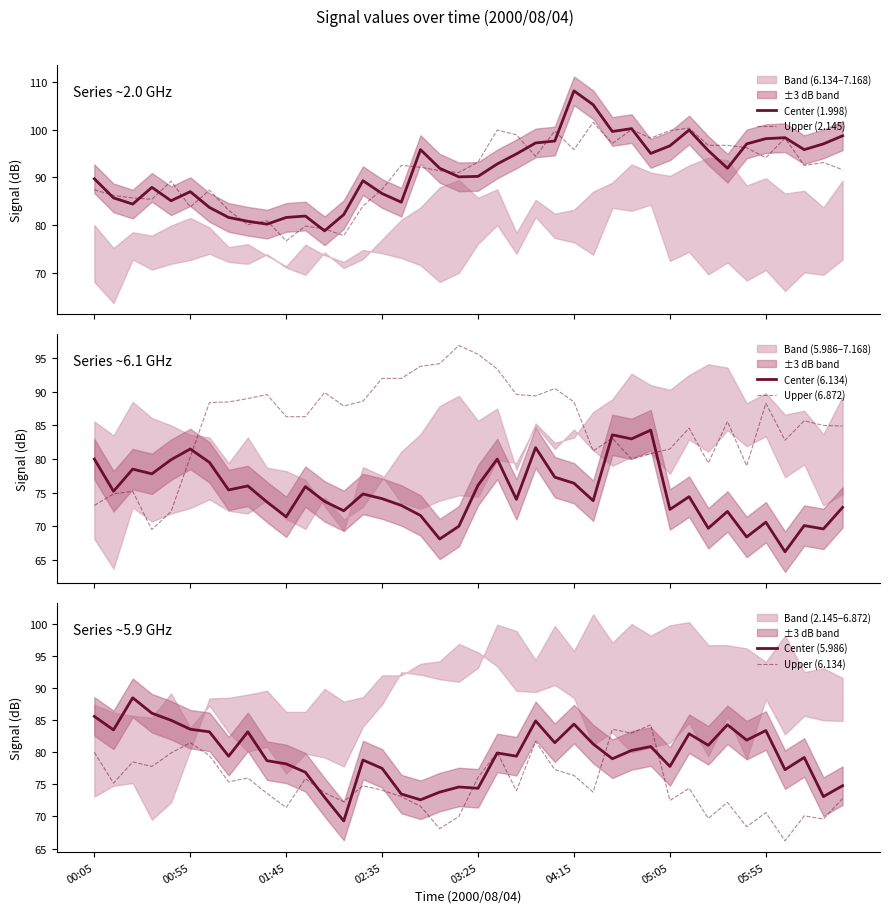

What is the greatest value displayed?

108.1